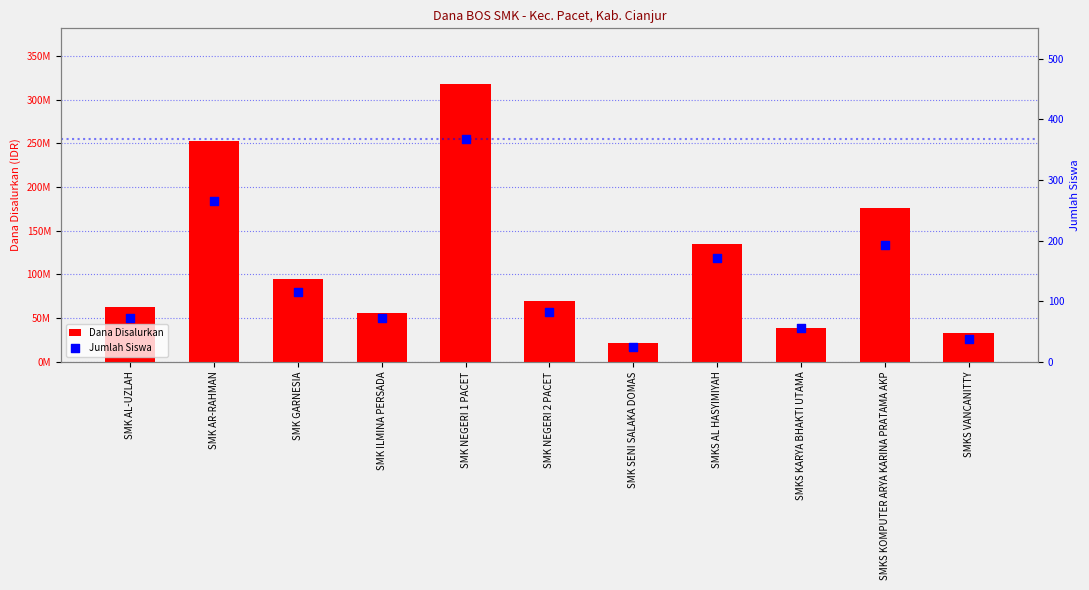

Which series has the largest Y range (max minus min)?

Dana Disalurkan